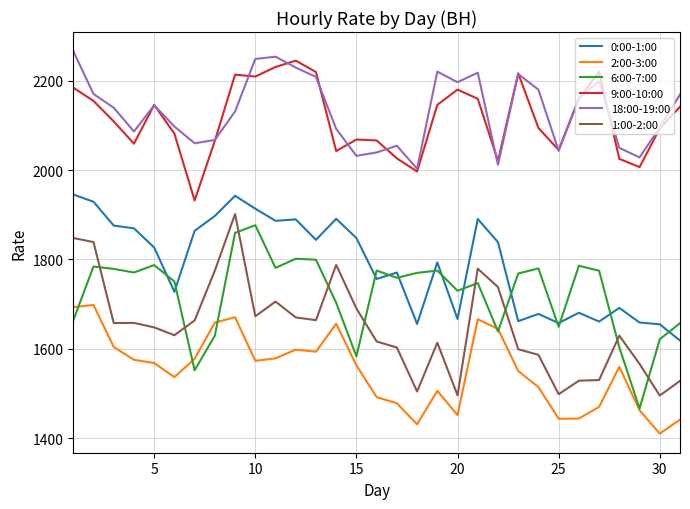

True or false: 18:00-19:00 and 1:00-2:00 cross at least once.

False